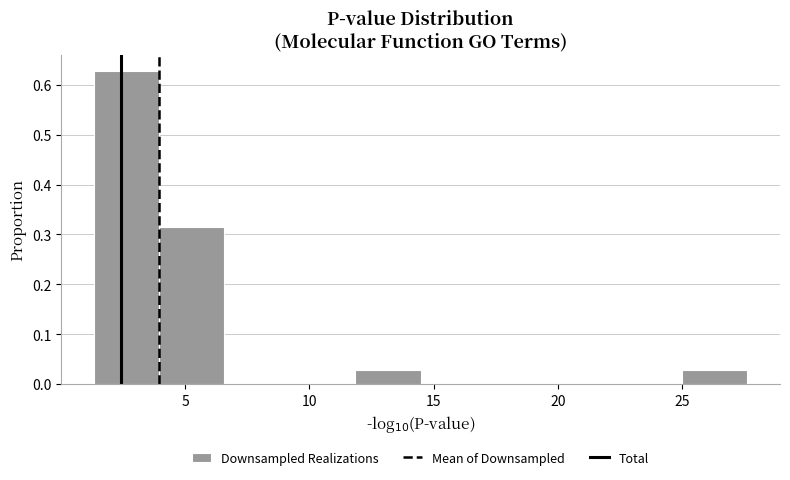

Which range on the x-axis has the tallest bar?

1.5 to 4.0